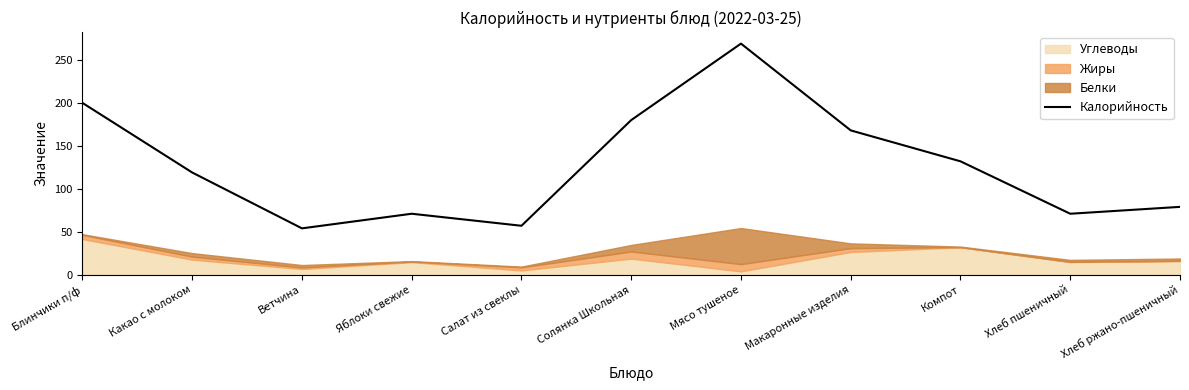

Between Салат из свеклы and Яблоки свежие, which is larger?

Яблоки свежие